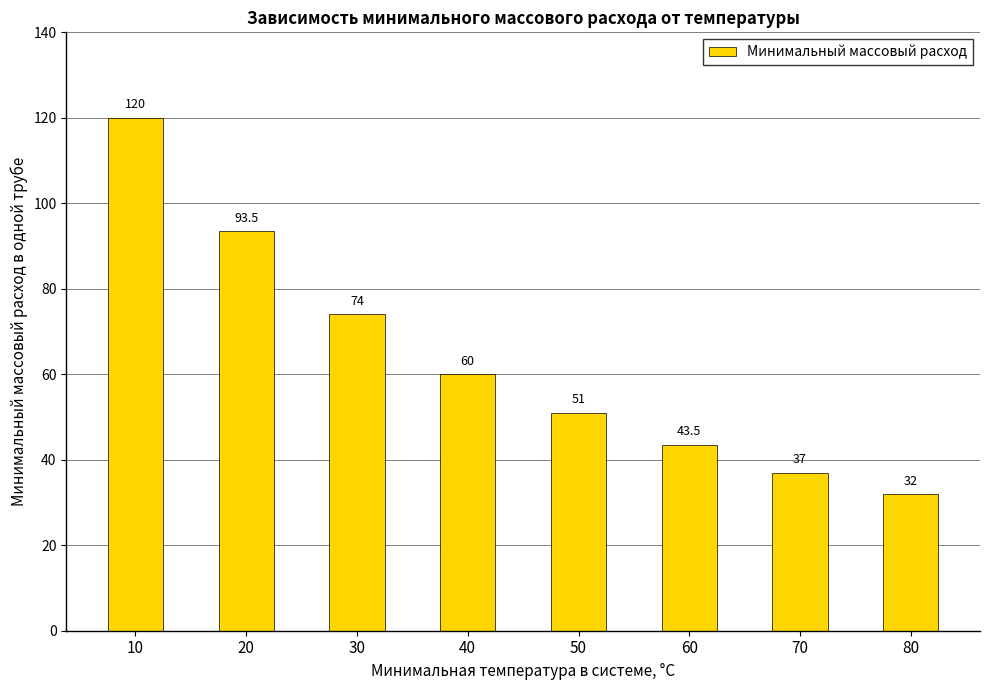

What is the difference between the values at 10 and 70?

83.0